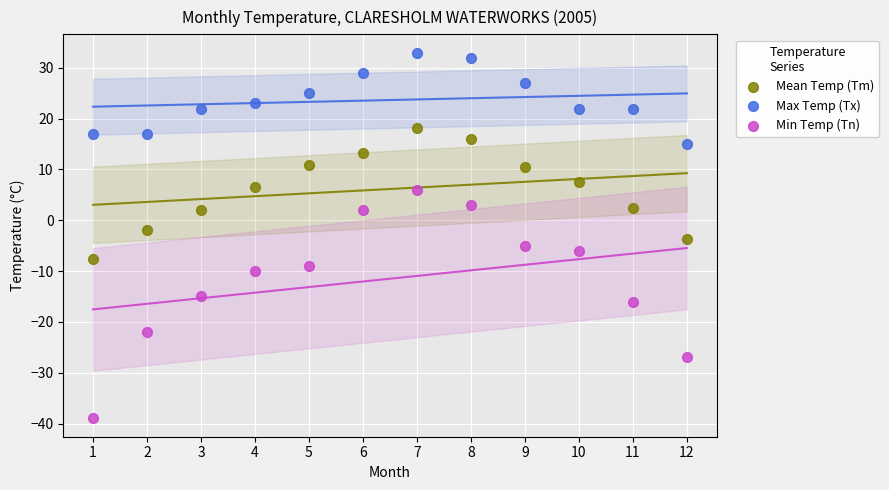

Across all data points, what is the range of X values (max minus min)?

11.0